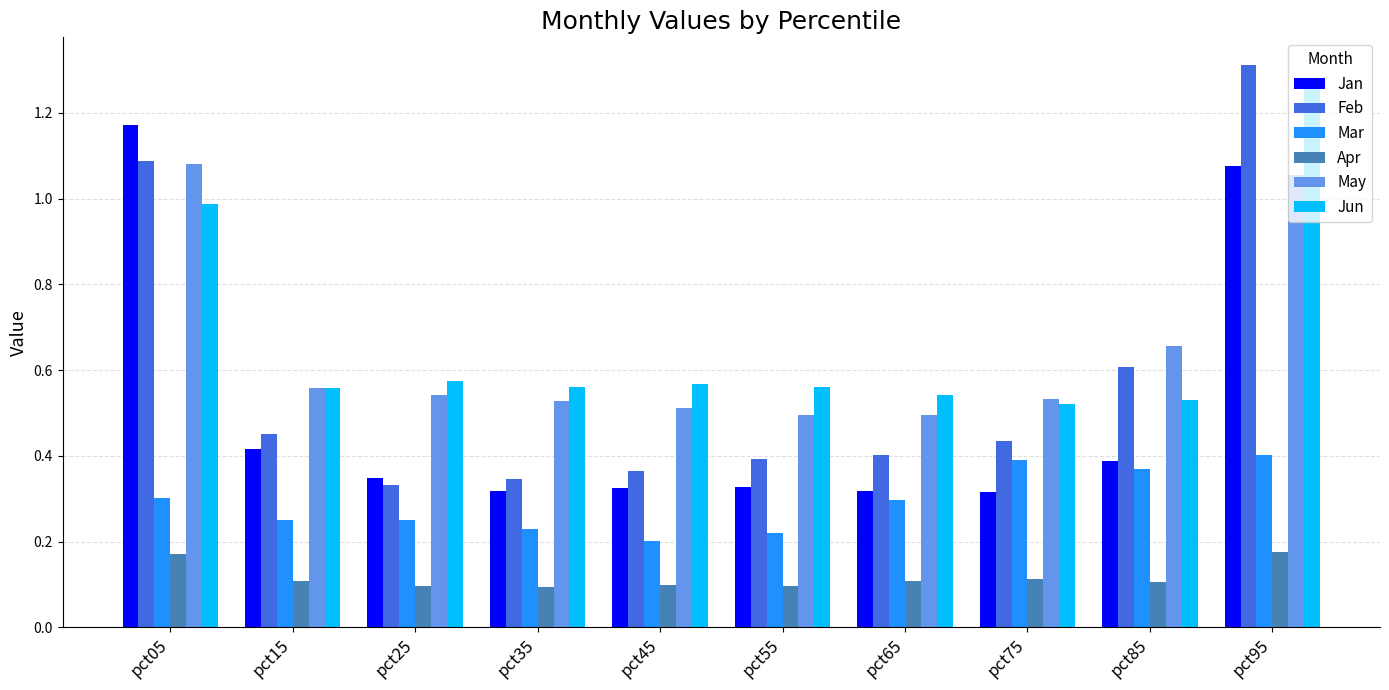

What are all the series names shown in the legend?

Jan, Feb, Mar, Apr, May, Jun